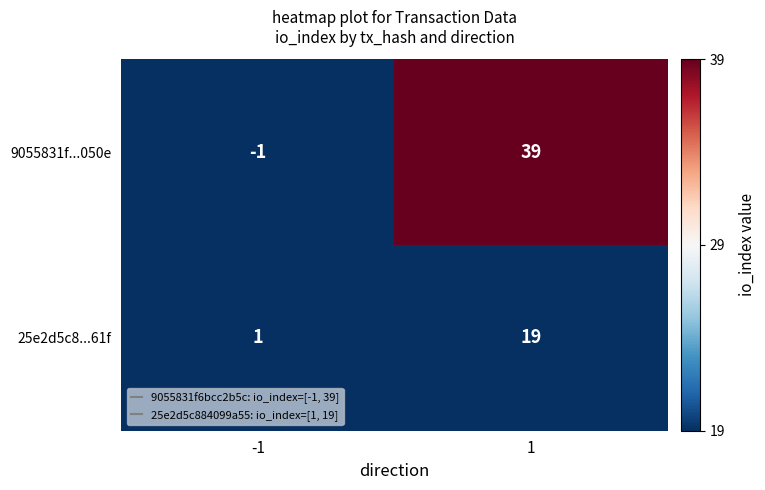

What is the greatest value displayed?

39